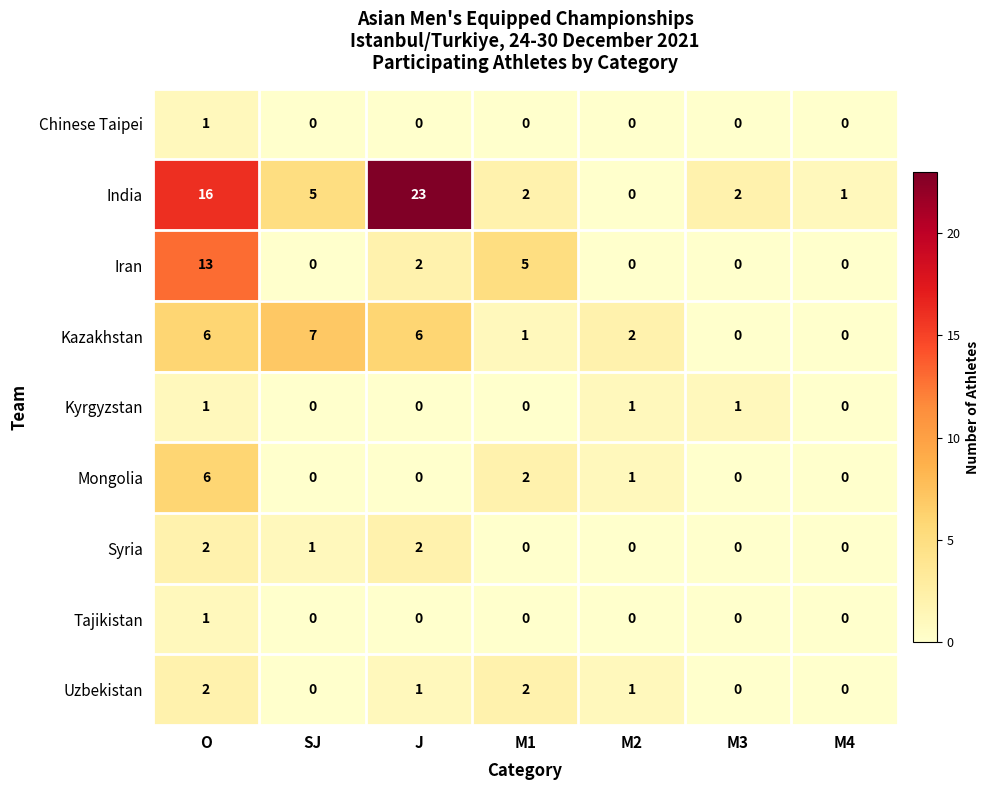

Which category has the highest value across all series?

J